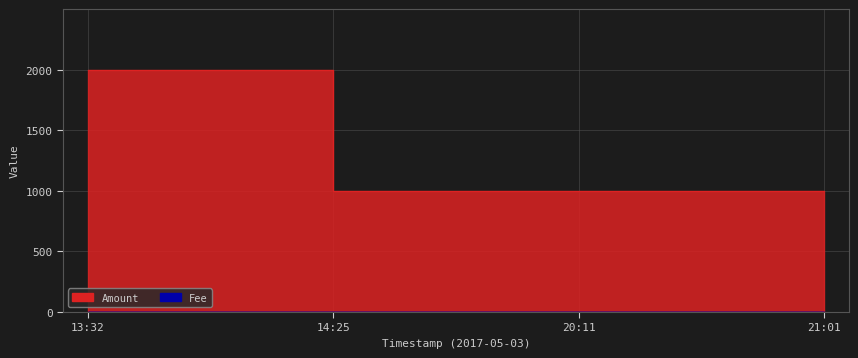

What position from the left is 14:25?

2